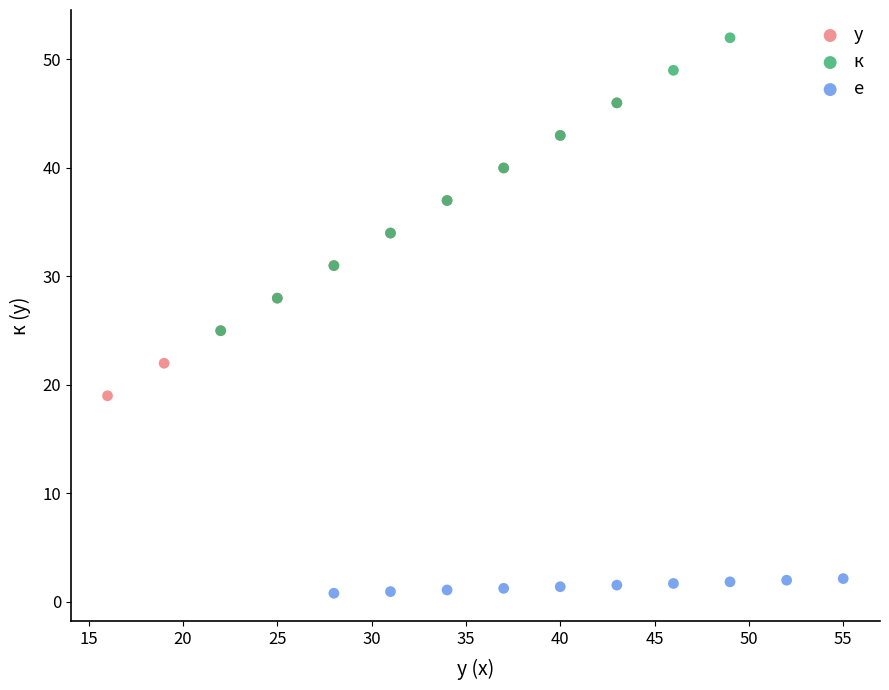

Which series contains the highest Y value?

к